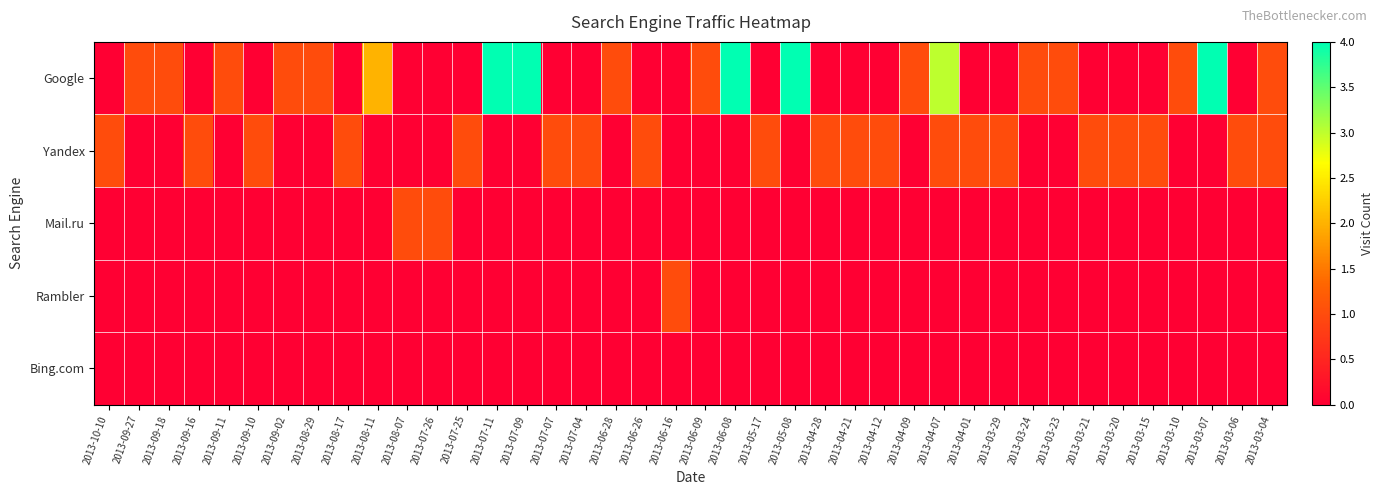

At which category is the sum across all series the highest?

2013-07-11